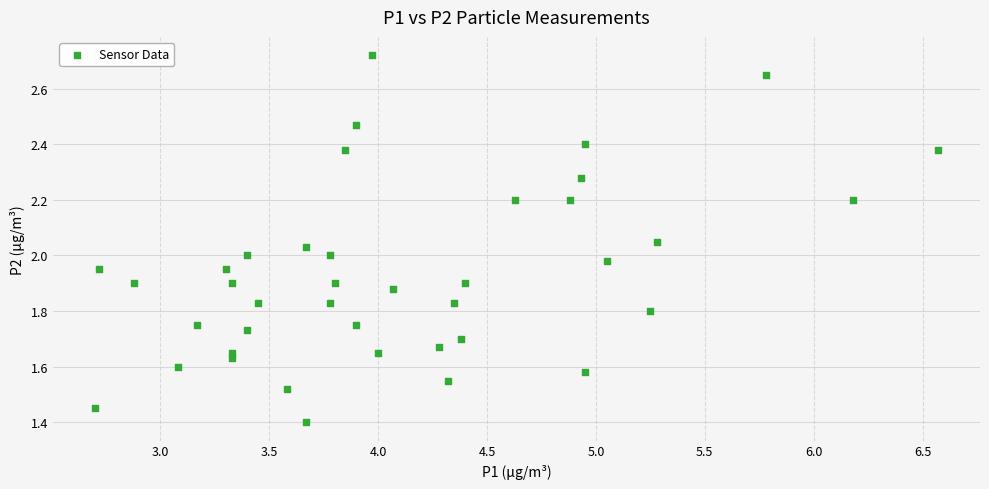

What is the range of X values (max minus min)?

3.9